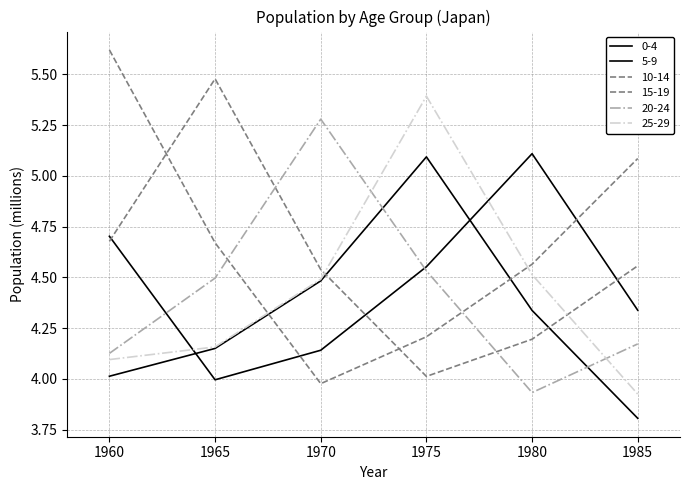

Between which two adjacent categories do 0-4 and 5-9 first intersect?

1960 and 1965